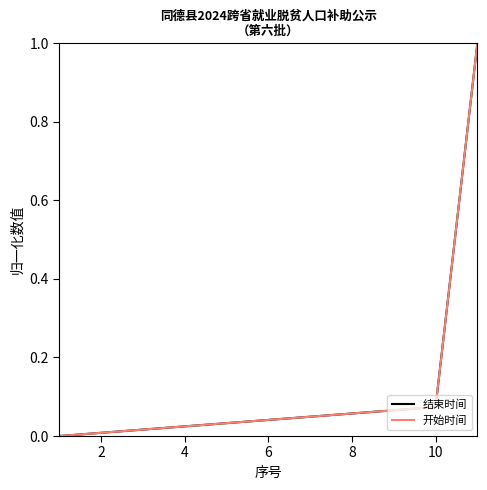

What is the difference between the second highest and minimum values in the 开始时间 series?

0.1